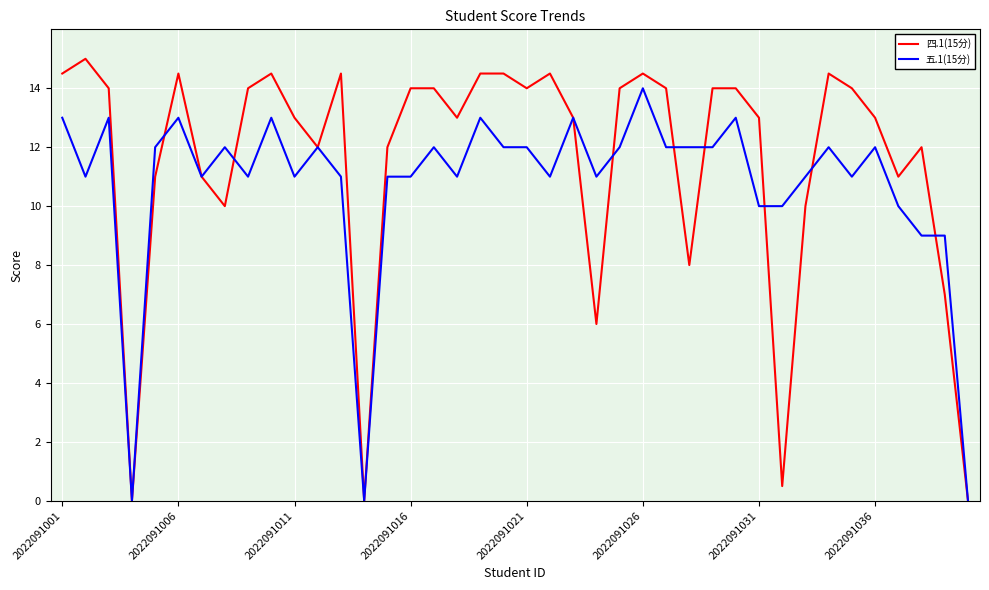

What is the difference between the maximum and minimum values in the 五.1(15分) series?

14.0